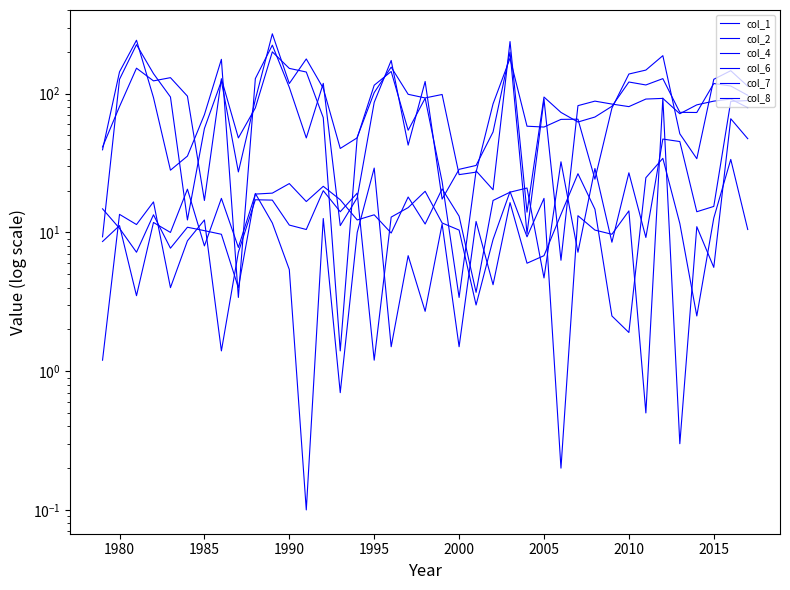

Rank the series by their maximum value, from lowest to highest.

col_1, col_2, col_4, col_6, col_7, col_8